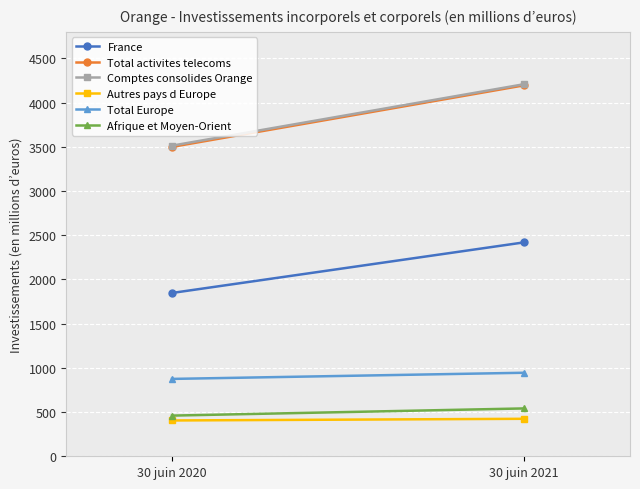

What is the value of the Autres pays d Europe point at the 1st from the left?

405.0